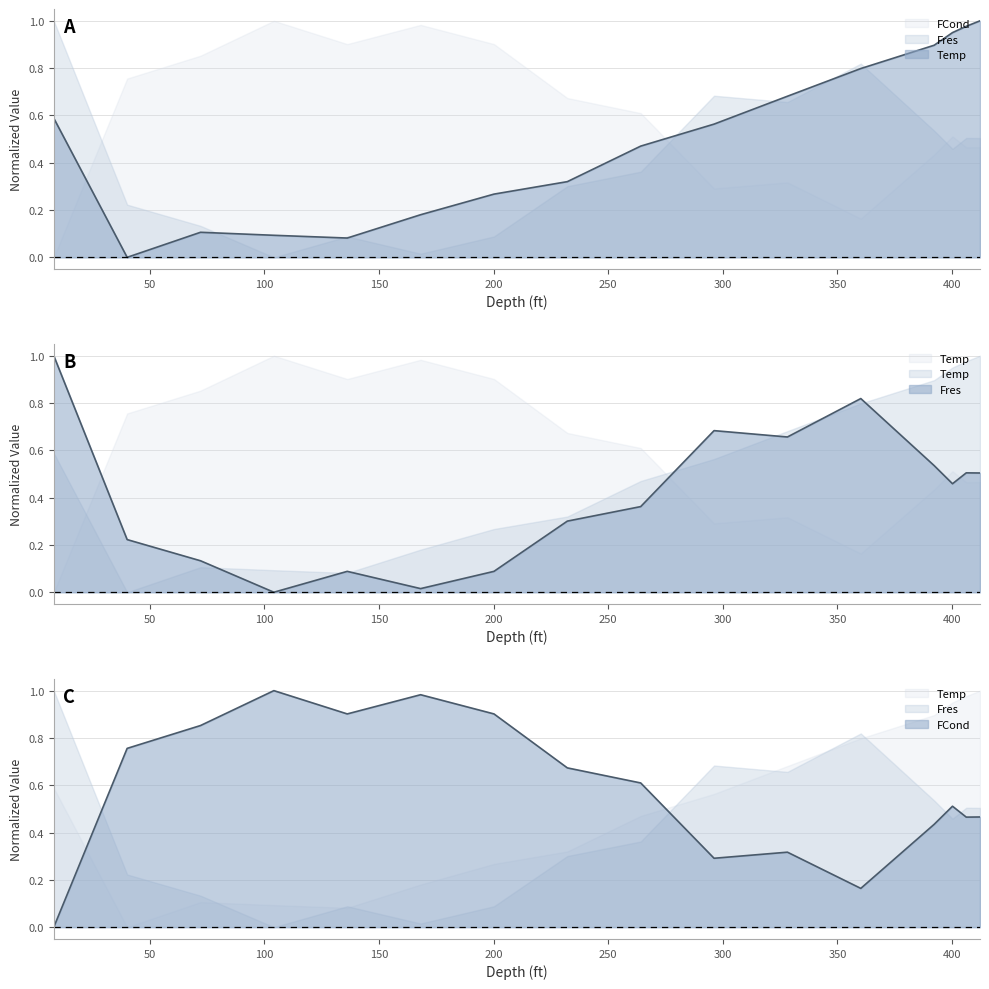

The value of Temp line at 13 is 0.5. True or false?

False